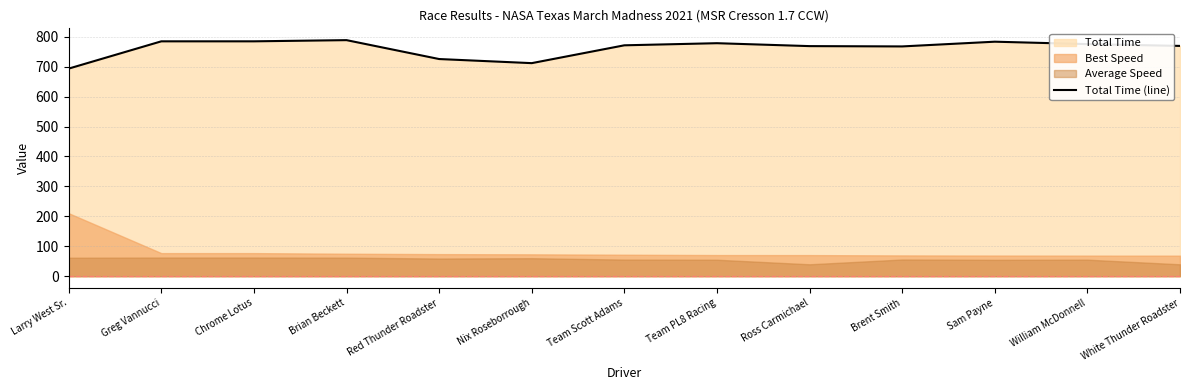

What is the change in value from Larry West Sr. to Red Thunder Roadster?

+31.9